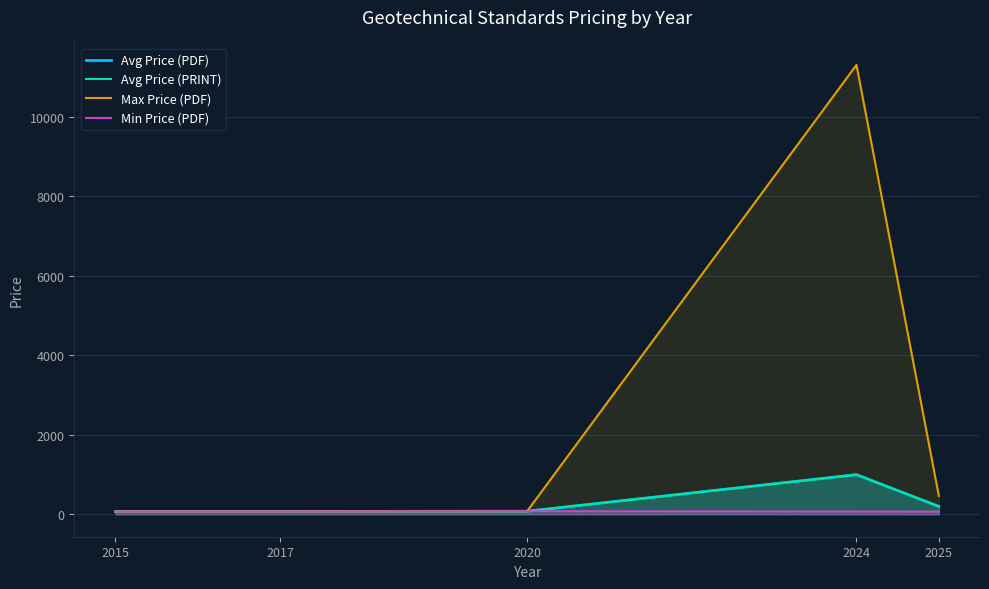

Does the chart display data point markers on the line(s)?

No